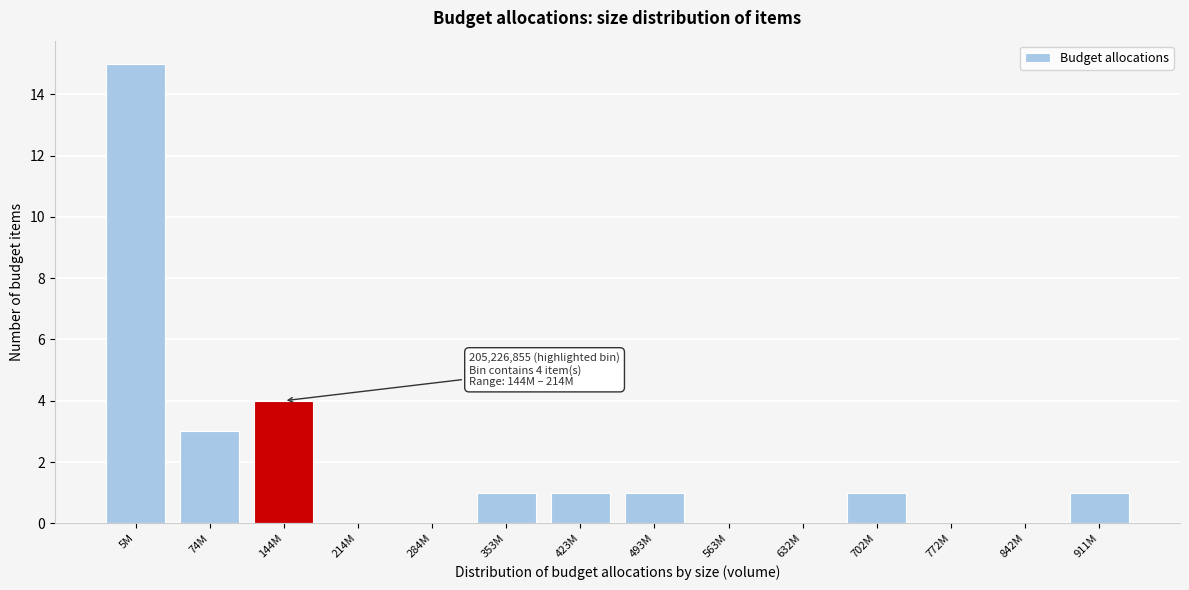

Reading left to right, transcribe all the data shown in this chart.

5M=15	74M=3	144M=4	214M=0	284M=0	353M=1	423M=1	493M=1	563M=0	632M=0	702M=1	772M=0	842M=0	911M=1